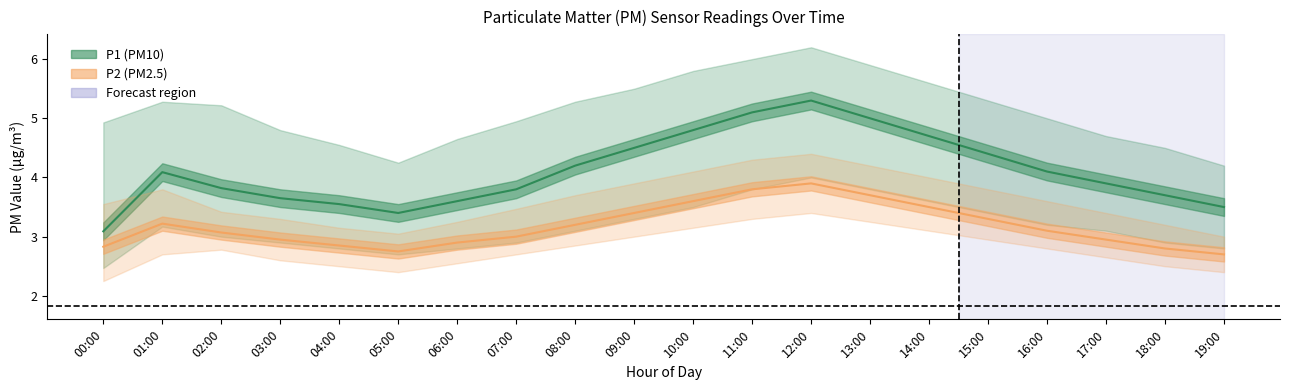

Is the value of P2 mean at 10:00 greater than the value of P1 mean at 10:00?

No